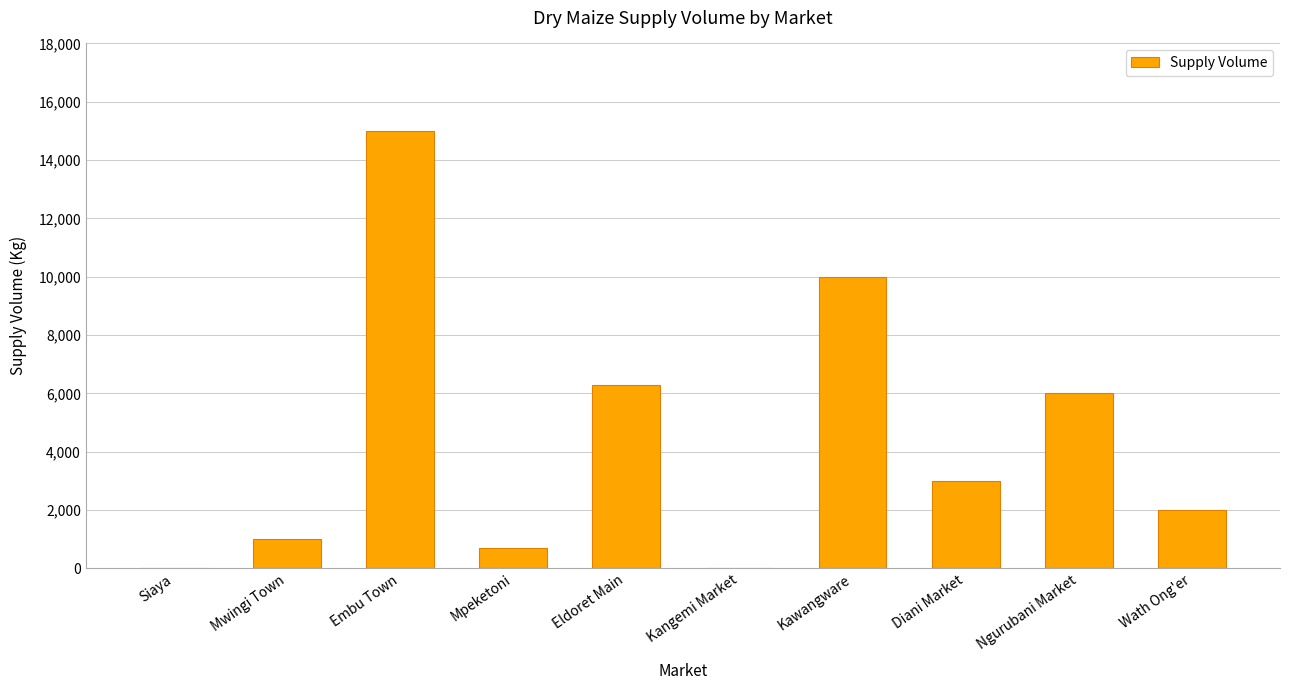

What is the change in value from Mwingi Town to Kangemi Market?

-1000